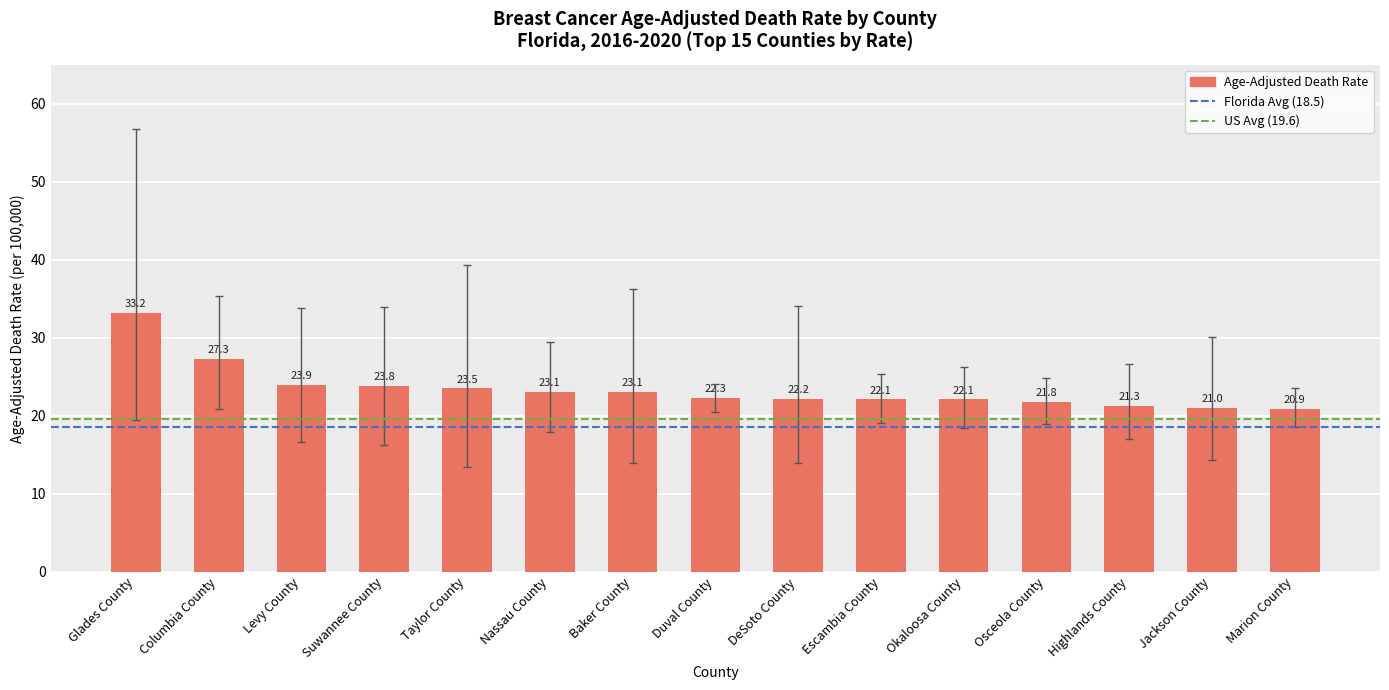

What position from the right is Jackson County?

2